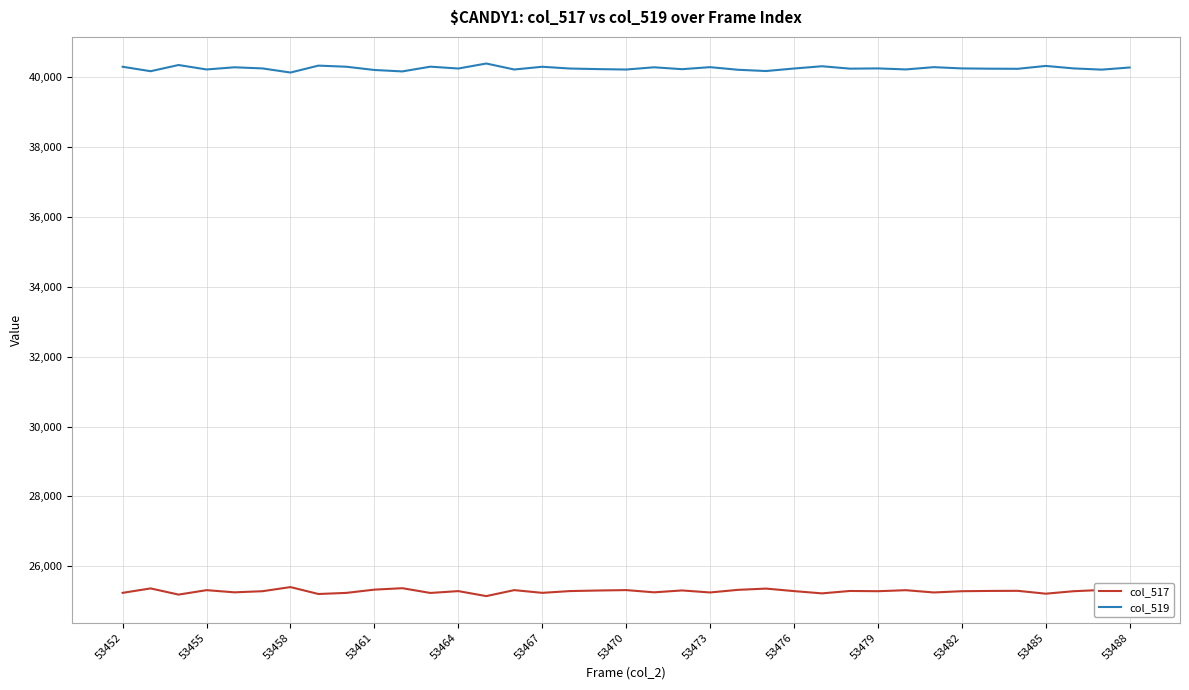

Which series has the largest total across all categories?

col_519